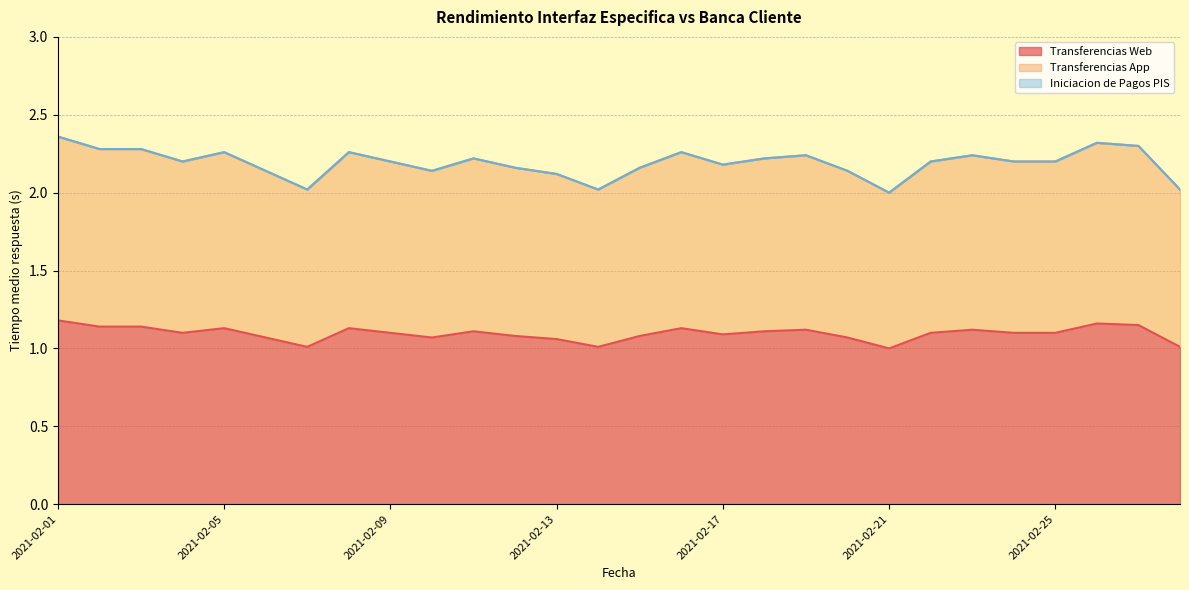

Reading right to left, what are all the values shown in this chart?

Transferencias Web: 1.0	1.1	1.2	1.1	1.1	1.1	1.1	1.0	1.1	1.1	1.1	1.1	1.1	1.1	1.0	1.1	1.1	1.1	1.1	1.1	1.1	1.0	1.1	1.1	1.1	1.1	1.1	1.2
Transferencias App: 2.0	2.3	2.3	2.2	2.2	2.2	2.2	2.0	2.1	2.2	2.2	2.2	2.3	2.2	2.0	2.1	2.2	2.2	2.1	2.2	2.3	2.0	2.1	2.3	2.2	2.3	2.3	2.4